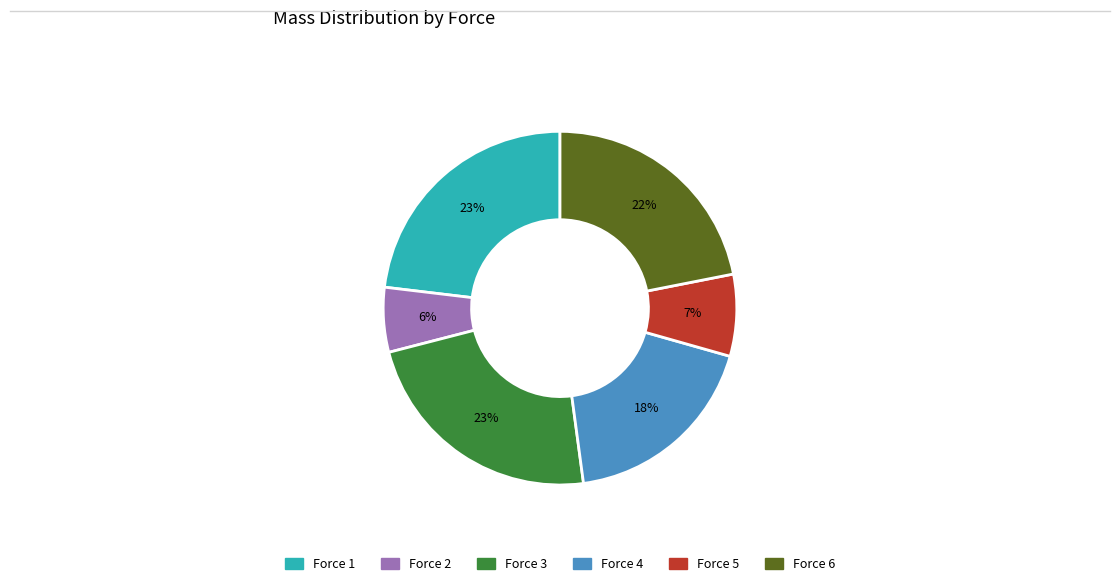

Which category has the smallest portion of the pie?

Force 2